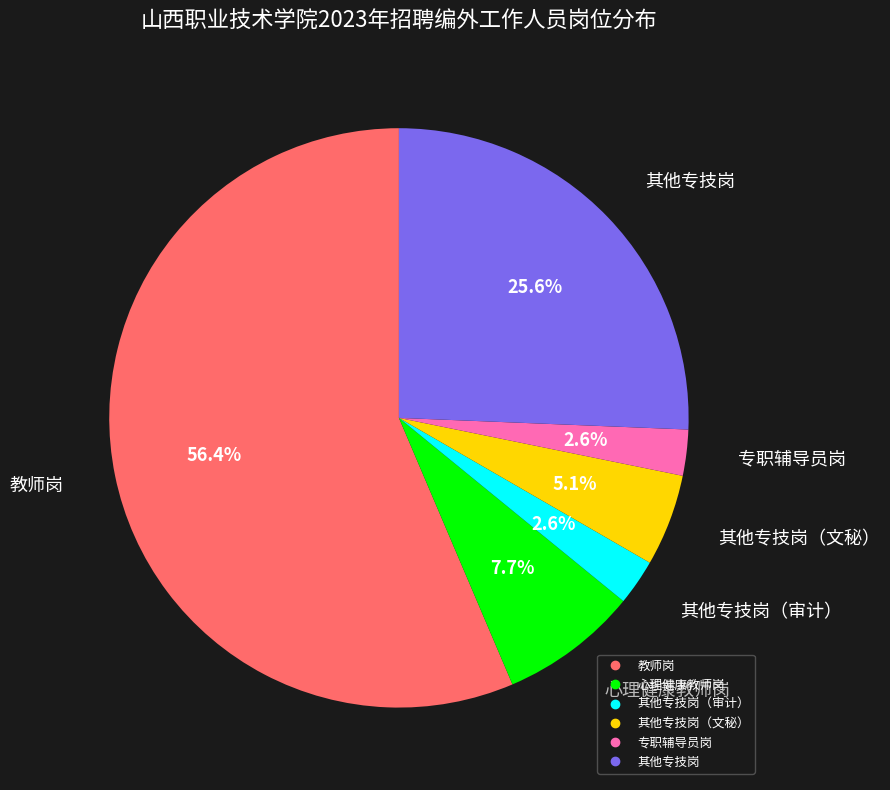

Is there any slice that represents more than half of the pie?

Yes